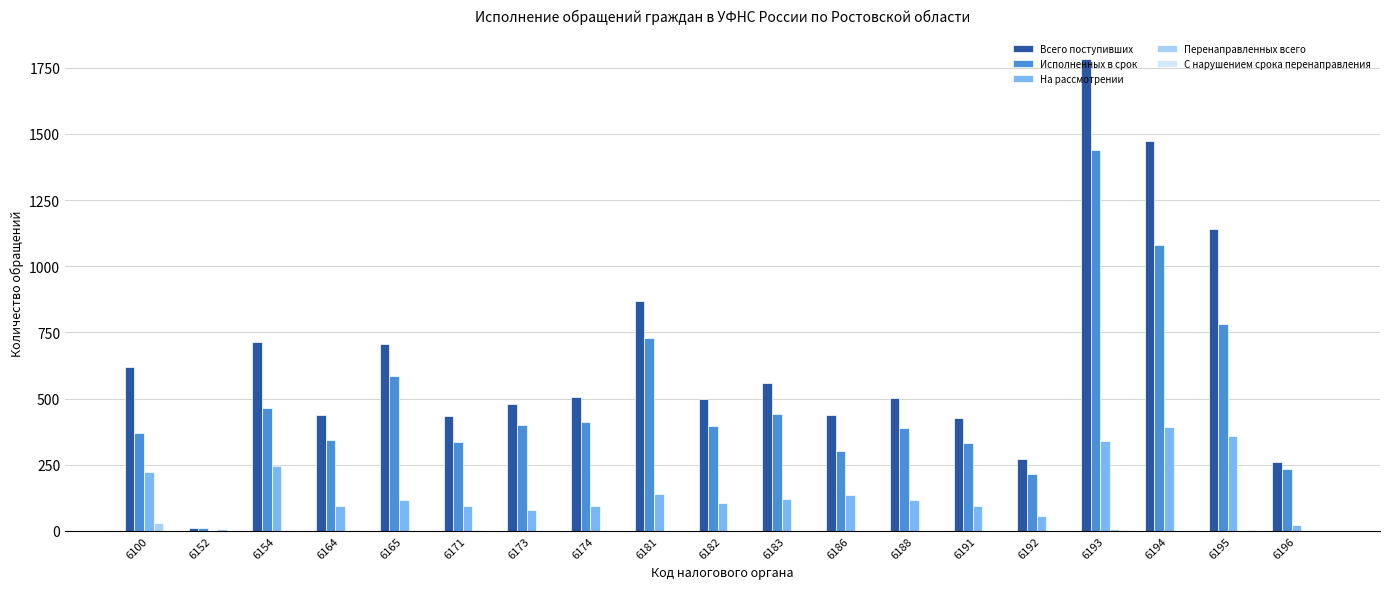

The Исполненных в срок series shows 369 at 6100. True or false?

True